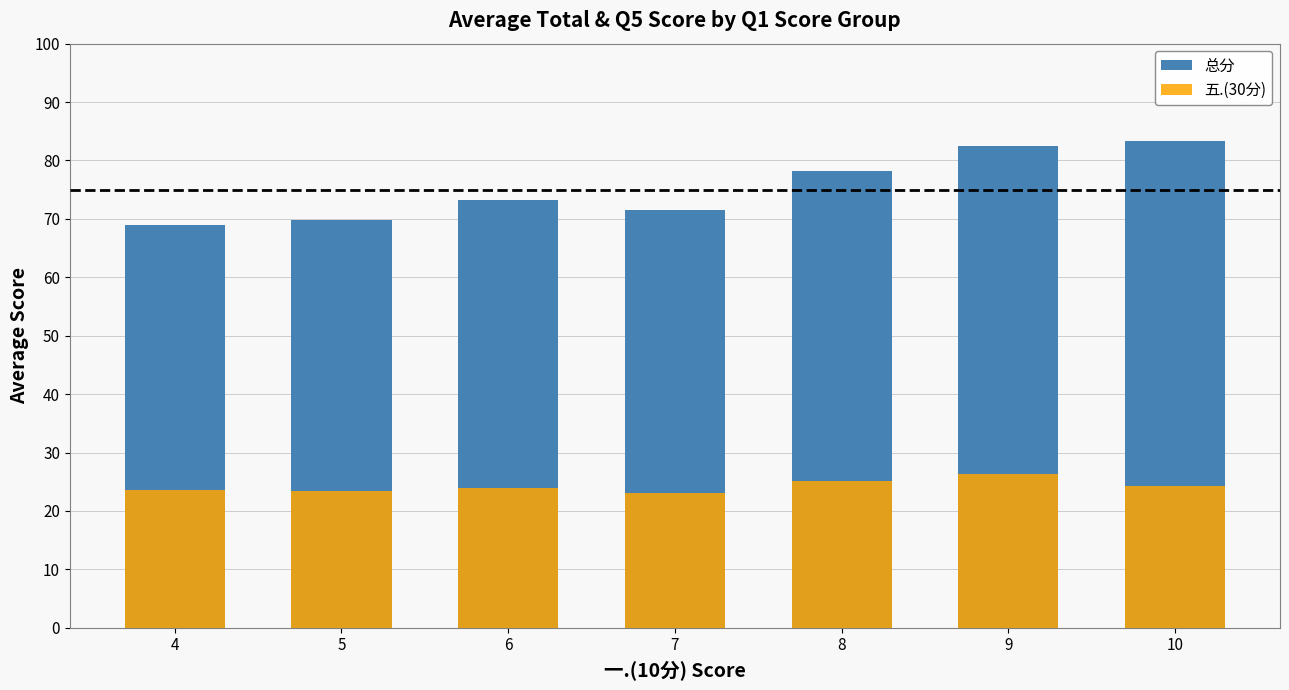

Rank the series at 5 from lowest to highest value.

五.(30分), 总分